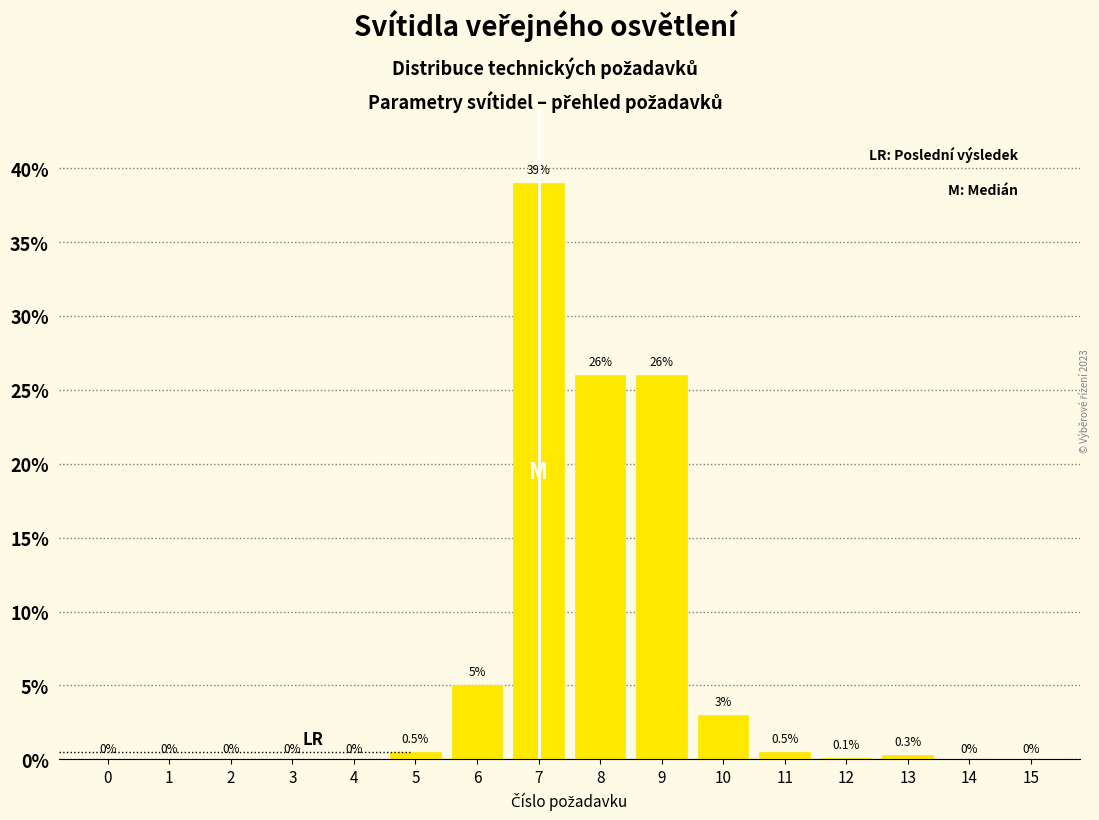

Reading left to right, what are all the values shown in this chart?

0=0.0	1=0.0	2=0.0	3=0.0	4=0.0	5=0.5	6=5.0	7=39.0	8=26.0	9=26.0	10=3.0	11=0.5	12=0.1	13=0.3	14=0.0	15=0.0